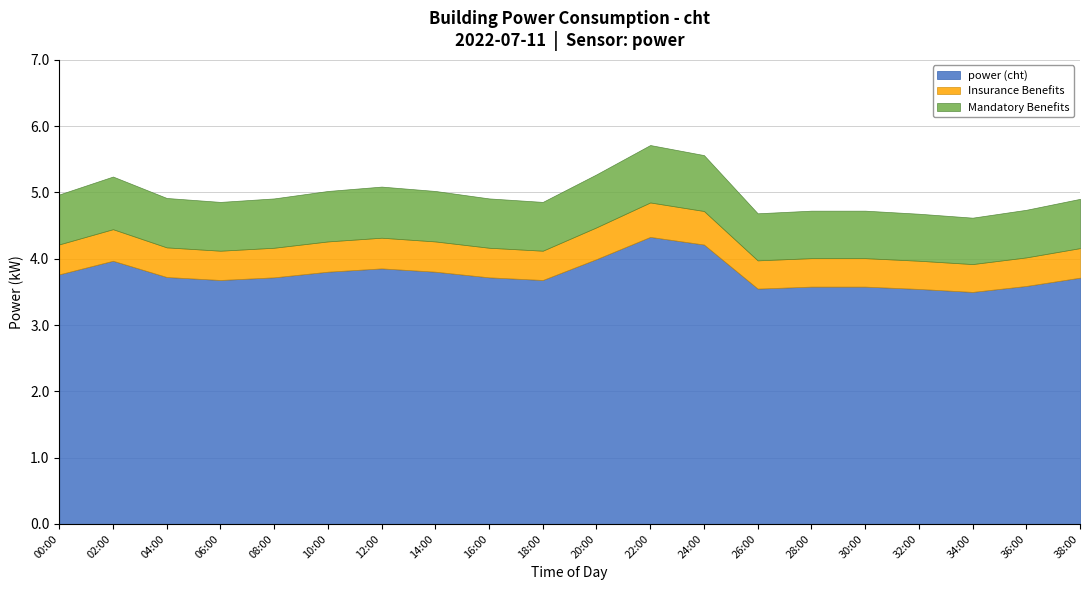

Is it true that the value at 05:00 is 1.8?

False